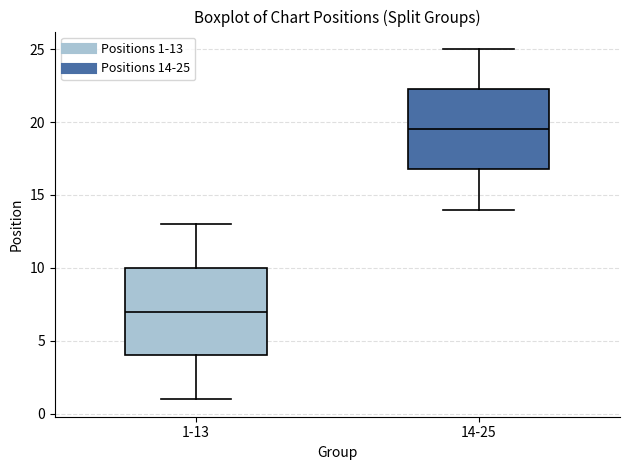

Reading left to right, transcribe this box plot: for each box, give where its median line is, the range the box spans, and where its two whiskers end, as read against the y-axis. The values are not printed on the chart, so give them approximately, as read against the axis.

1-13: median 7.0, box 4.0 to 10.0, whiskers 1.0 to 13.0
14-25: median 19.5, box 17.0 to 22.5, whiskers 14.0 to 25.0